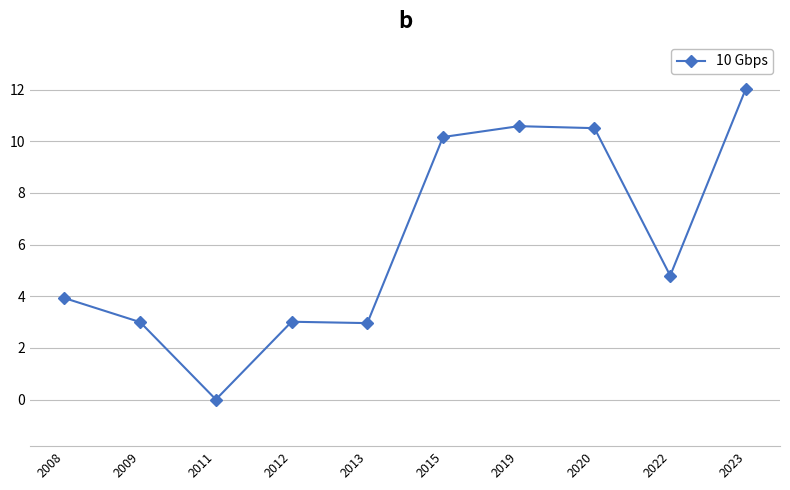

Where is the first local minimum?

2011